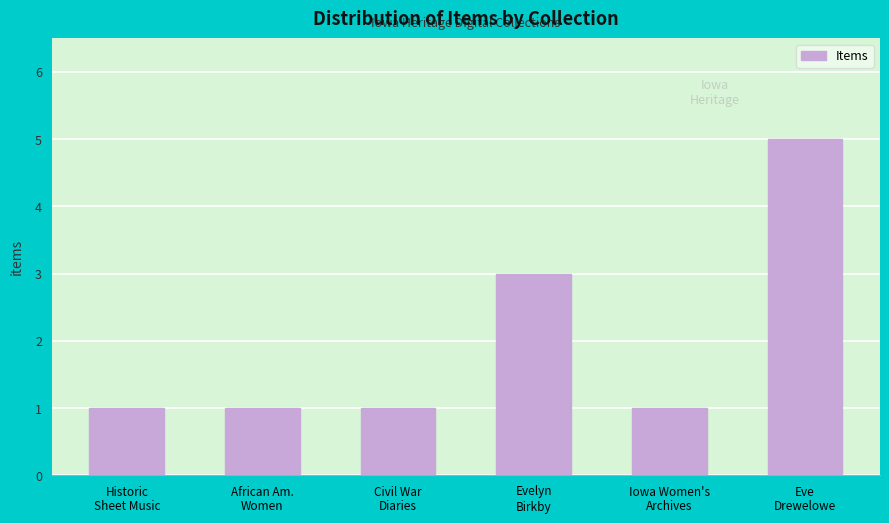

How many bars are there in total?

6